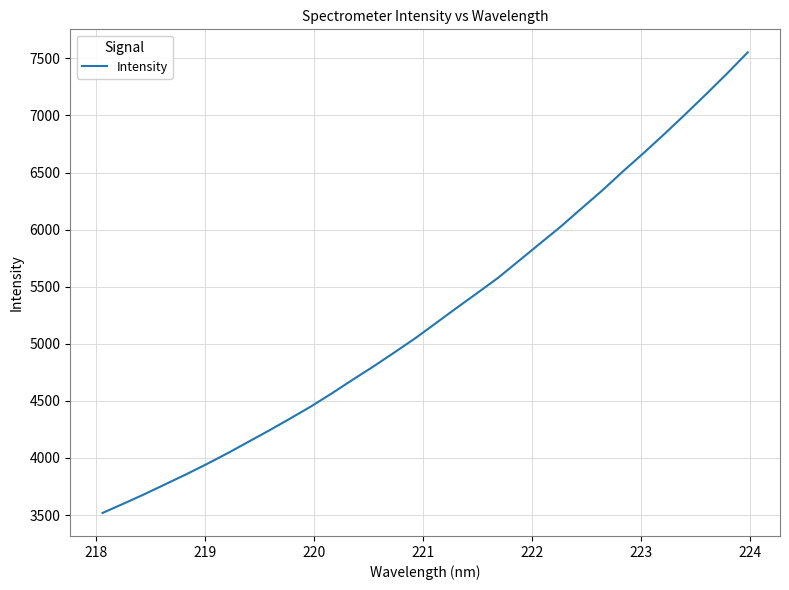

What is the maximum value shown in the chart?

7552.3